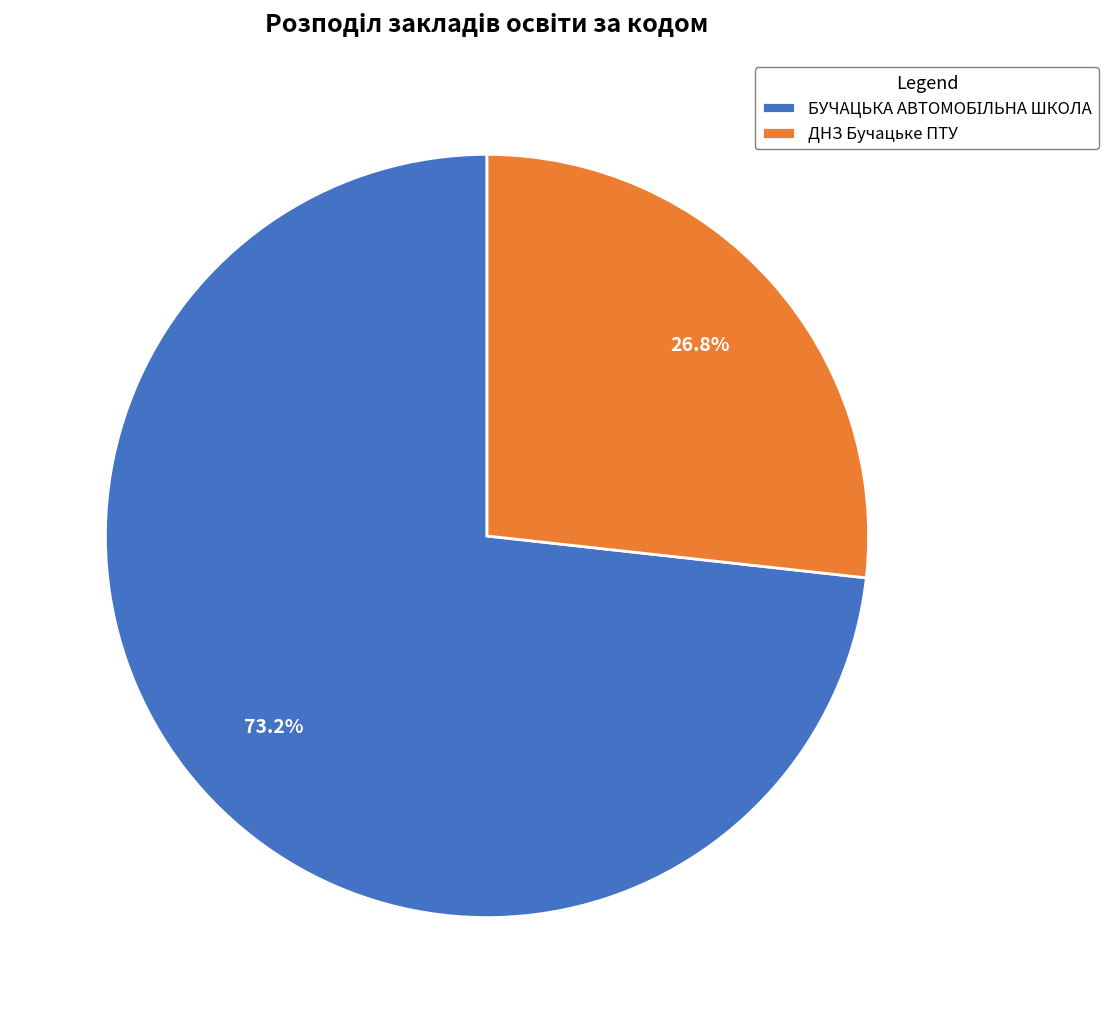

What is the smallest slice in the pie chart?

ДНЗ Бучацьке ПТУ